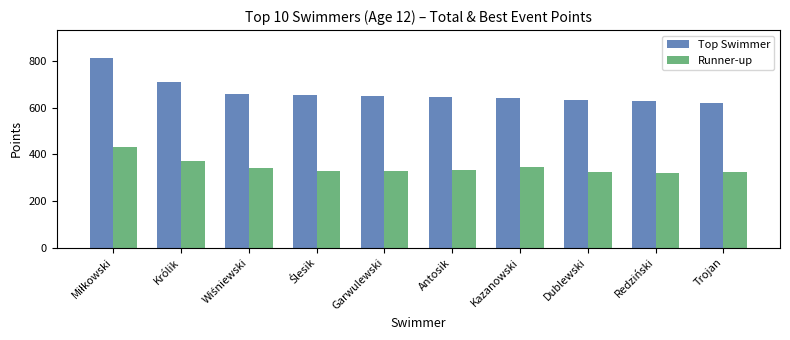

List the series in order of their peak value, highest first.

Top Swimmer, Runner-up